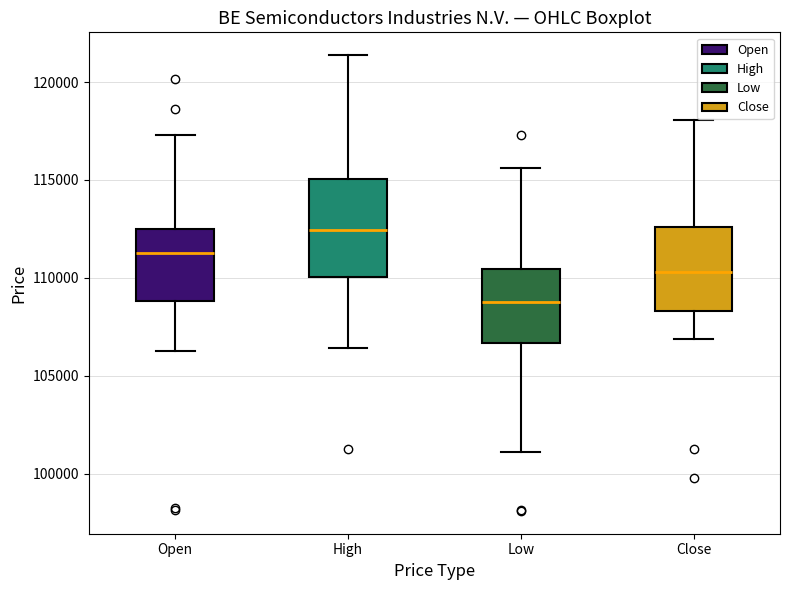

Reading left to right, read every box against the y-axis: the position of its median line, the range the box covers, and the ends of its whiskers. The values are not printed on the chart, so give them approximately, as read against the axis.

Open: median 111500, box 109000 to 112500, whiskers 106500 to 117500
High: median 112500, box 110000 to 115000, whiskers 106500 to 121500
Low: median 109000, box 106500 to 110500, whiskers 101000 to 115500
Close: median 110500, box 108500 to 112500, whiskers 107000 to 118000